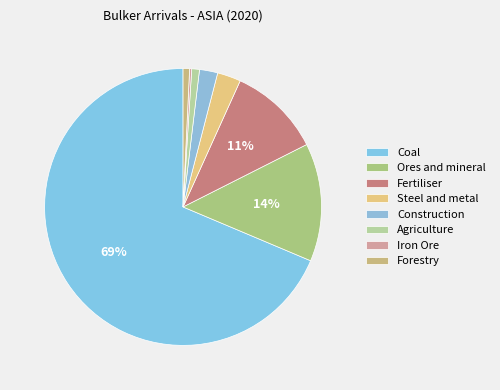

To the nearest percent, what is the difference between the Coal and Ores and mineral slice percentages?

55%